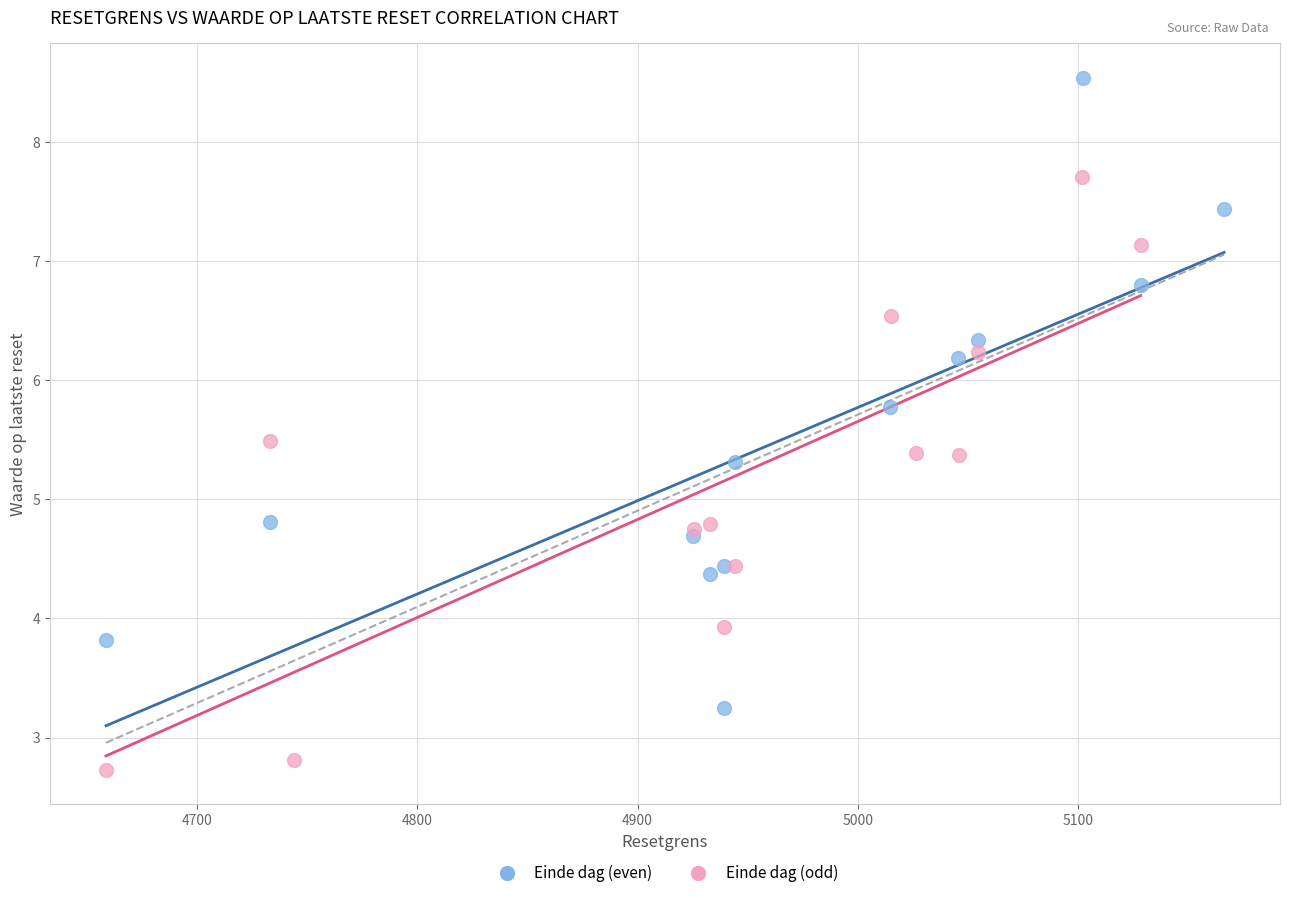

Which series contains the lowest Y value?

Einde dag (odd)